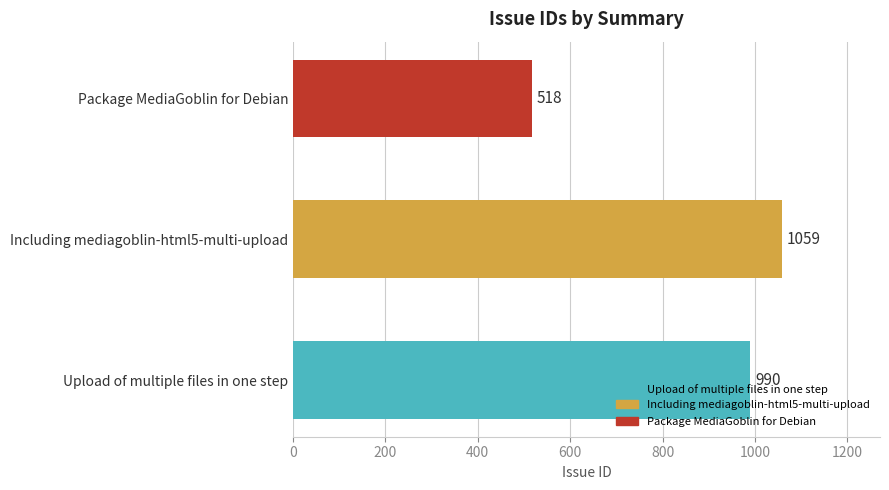

What is the minimum value shown in the chart?

518